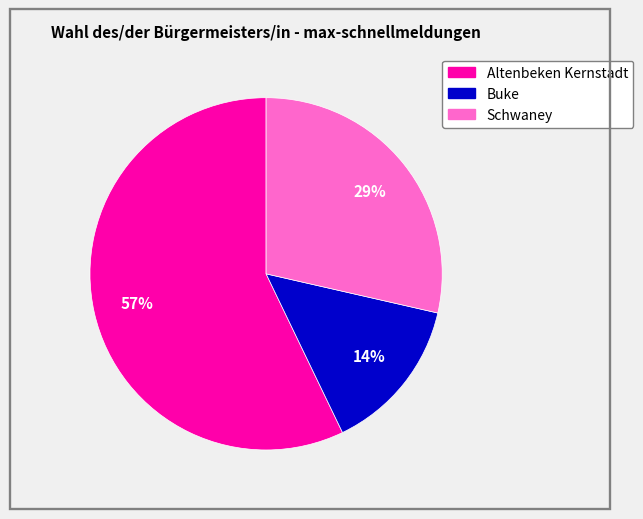

Do Altenbeken Kernstadt and Schwaney together represent more than half of the pie?

Yes